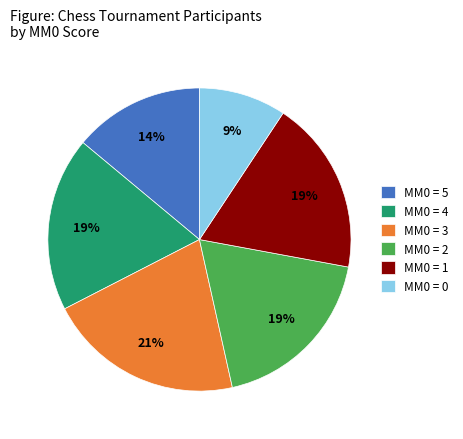

To the nearest percent, what portion does MM0 = 4 represent?

19%